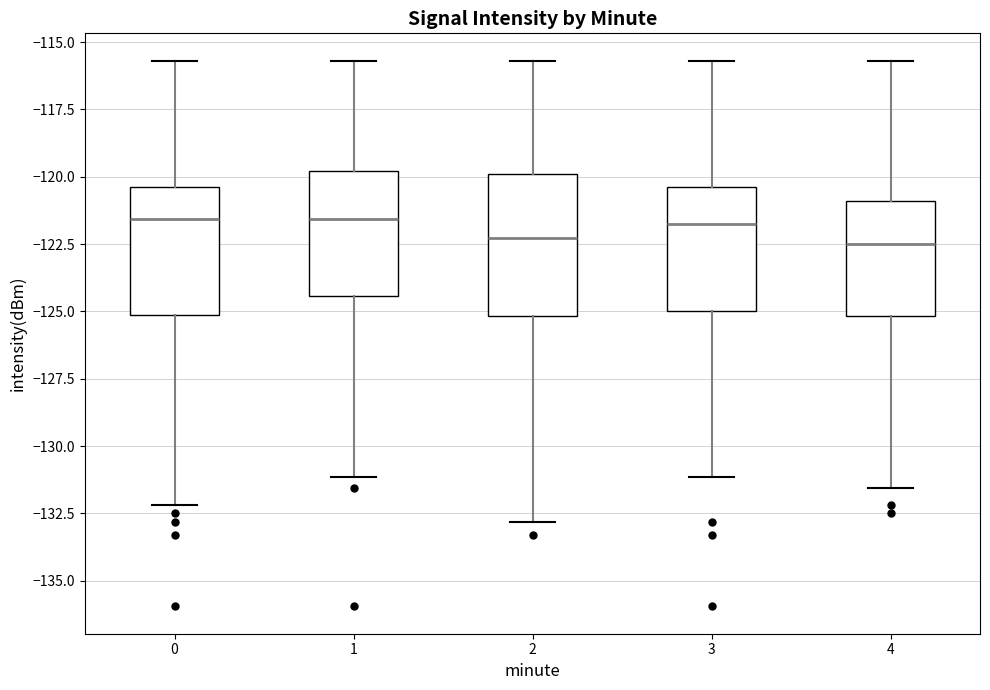

Where does the median line of the box at x = 0 sit on the y-axis? The values are not printed on the chart, so give them approximately, as read against the axis.

-121.5